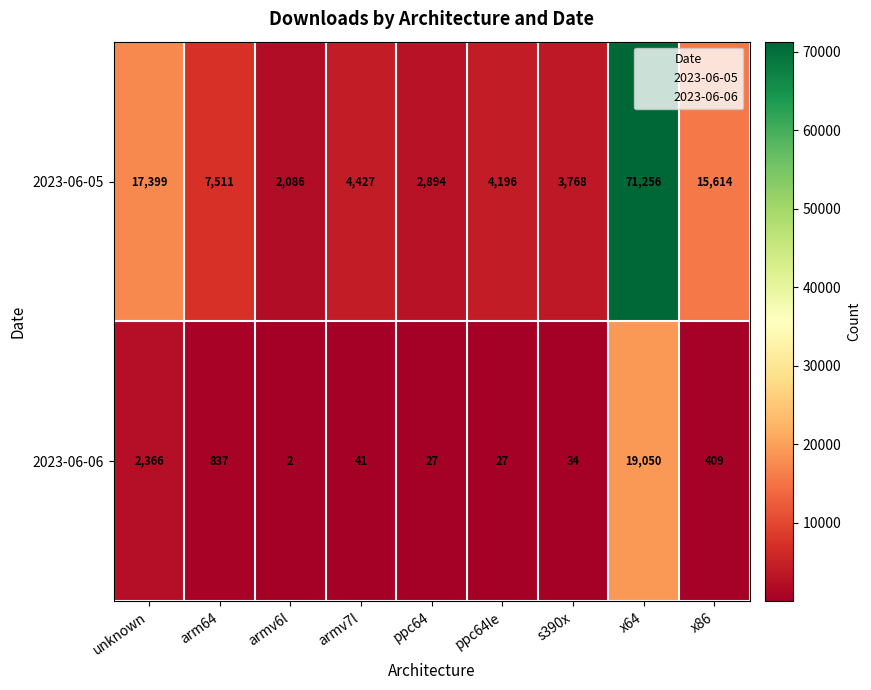

List the series in order of their peak value, highest first.

2023-06-05, 2023-06-06